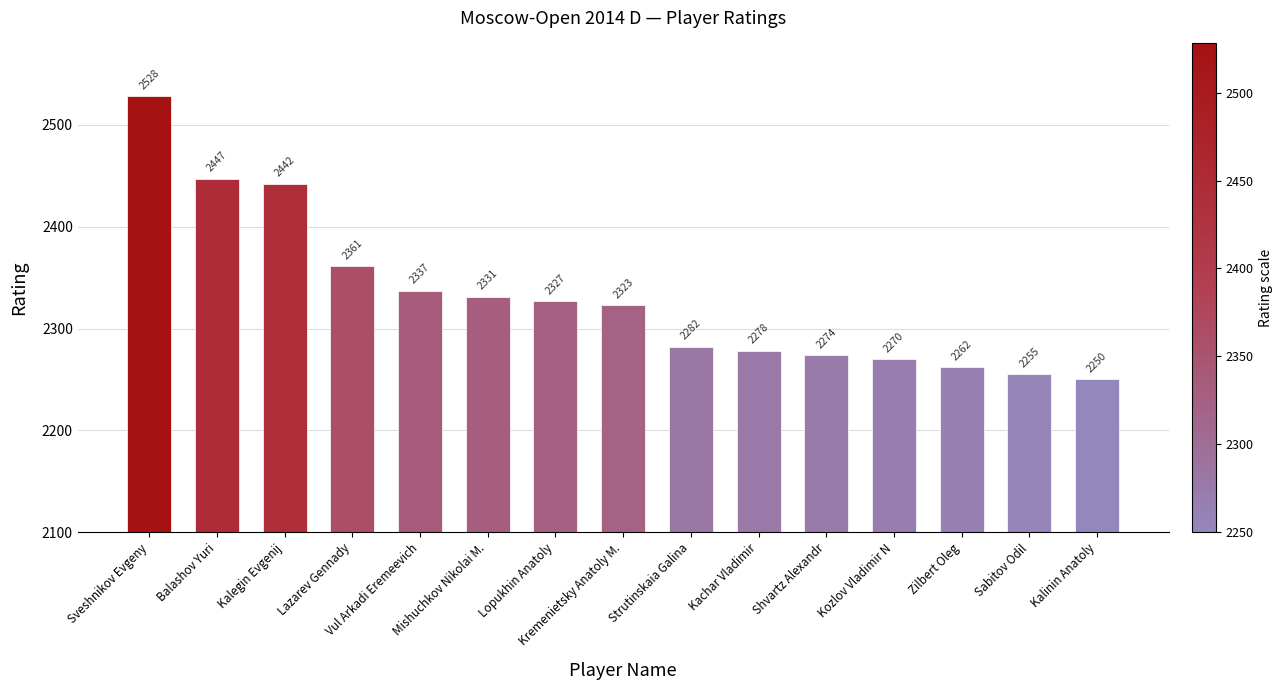

Where is the data nearest to the value 2389?

Lazarev Gennady